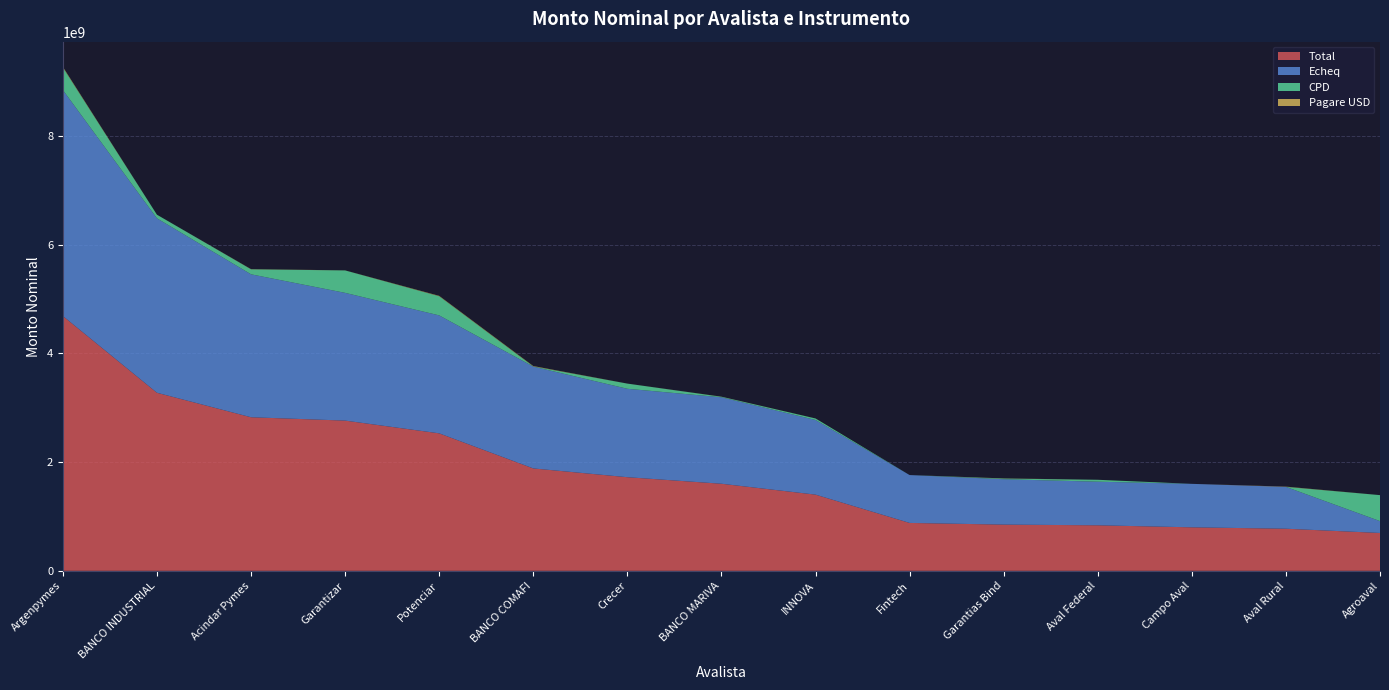

Reading right to left, extract all data points from this chart.

Total: 696462320.0	774708477.2	800268396.9	837718868.4	850234925.6	881248417.7	1401982985.2	1602339132.8	1722733902.9	1884157466.8	2529875337.9	2764331201.2	2825798164.3	3276617902.5	4688917711.0
Echeq: 218166000.0	770097477.2	800143396.9	802152521.4	835188475.5	881130417.7	1373788303.0	1591085132.8	1627036587.5	1874053786.5	2170288556.2	2350687644.0	2630359710.8	3209451802.2	4158875350.1
CPD: 478168000.0	0.0	0.0	35266347.1	12231450.1	0.0	27765182.2	9504000.0	95147315.5	3247680.3	352427833.7	412642665.2	92082358.4	67166100.3	414104091.0
Pagare USD: 128320.0	4611000.0	125000.0	300000.0	2815000.0	118000.0	429500.0	1750000.0	550000.0	6856000.0	7158948.0	1000892.0	3356095.0	0.0	11438270.0